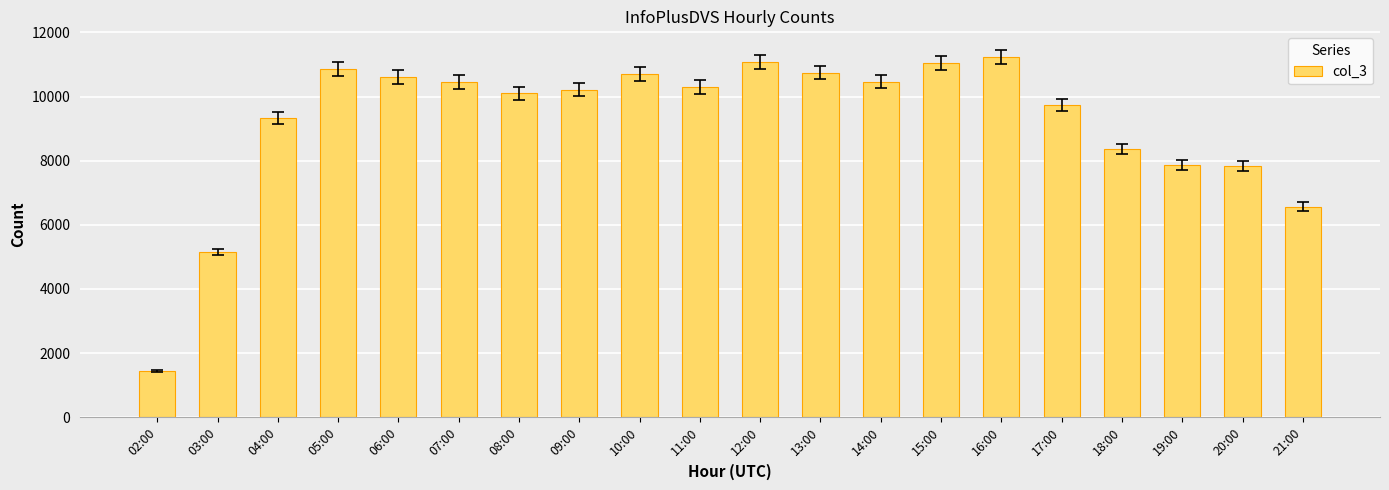

What is the difference between the maximum and minimum values?

9788